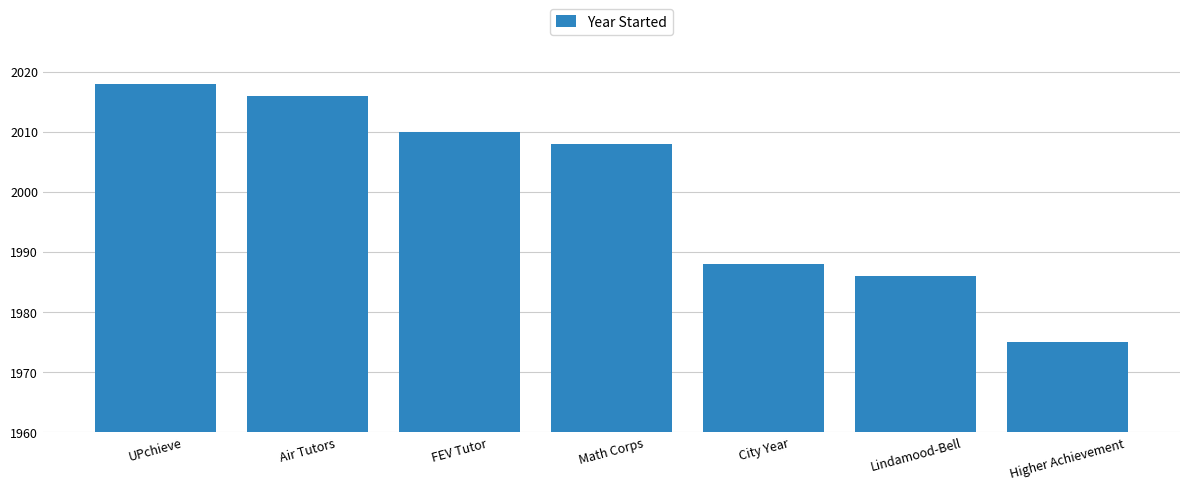

What is the difference between the maximum and minimum values?

43